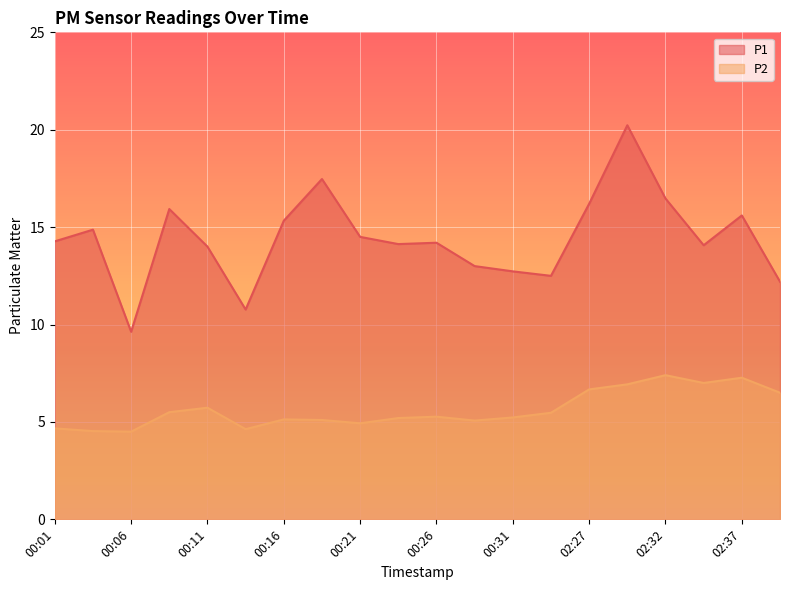

True or false: P2 and P1 intersect in this chart.

False